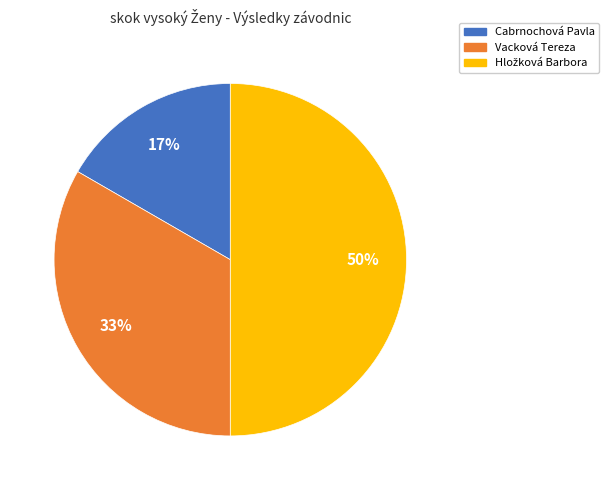

How many slices are in this pie chart?

3